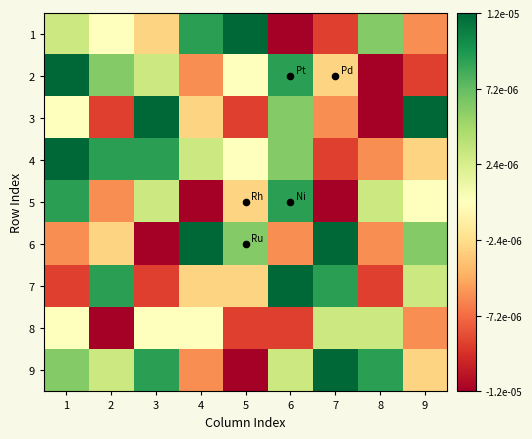

Rank the series at 3 from lowest to highest value.

6, 7, 1, 8, 2, 5, 4, 9, 3